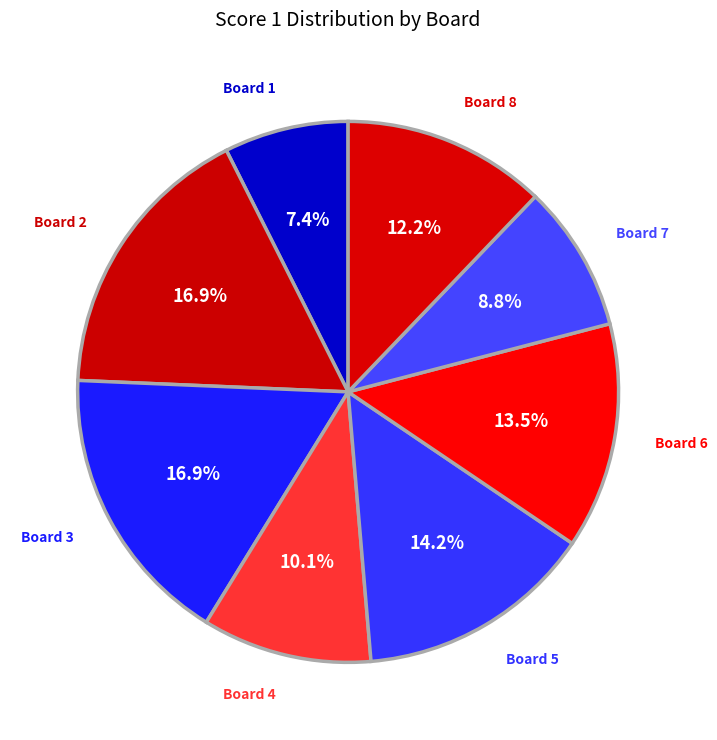

Is there a majority slice in this chart?

No